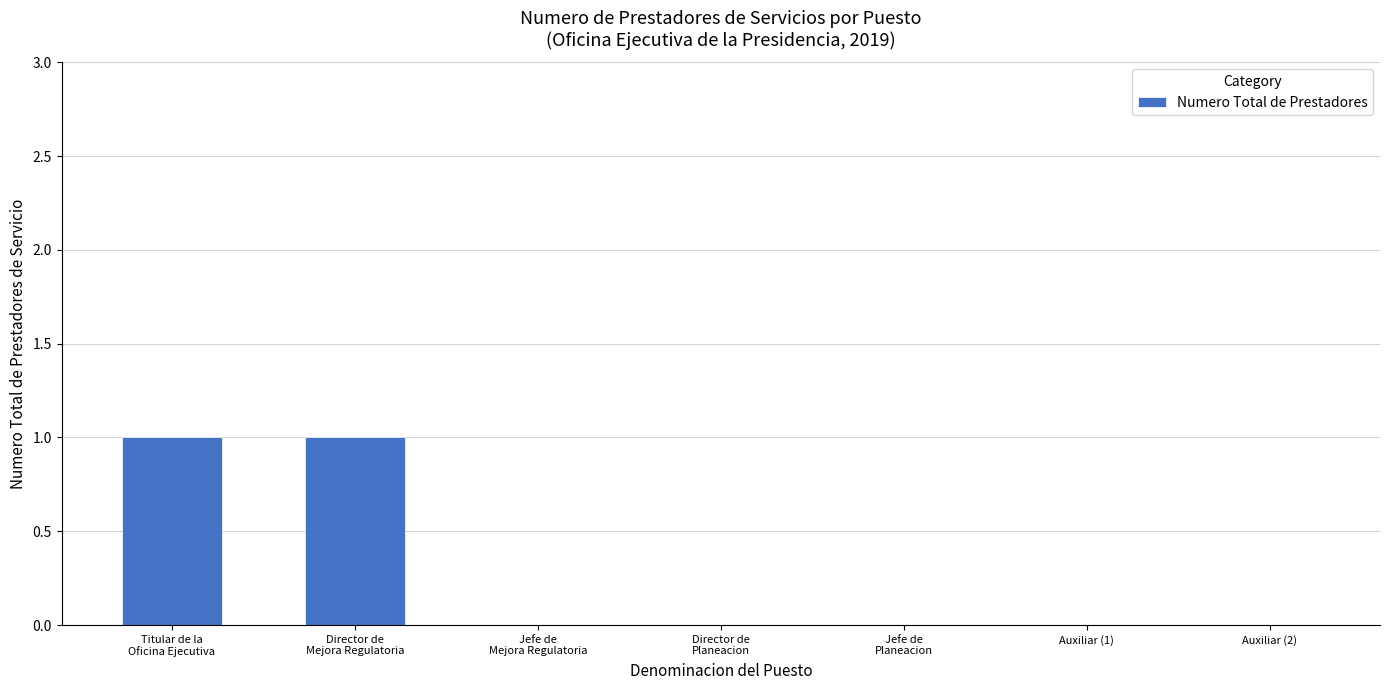

Between Director de
Mejora Regulatoria and Auxiliar (1), which is larger?

Director de
Mejora Regulatoria